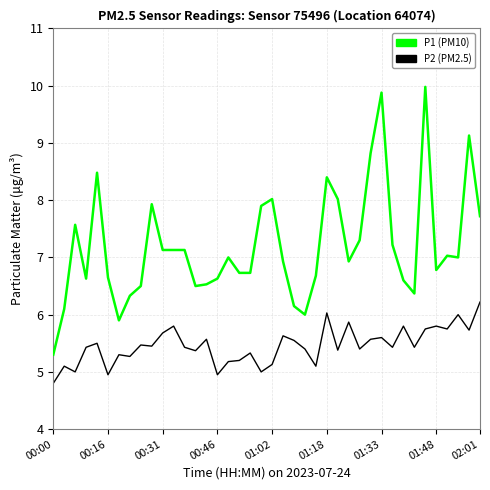

Does the chart display data point markers on the line(s)?

No